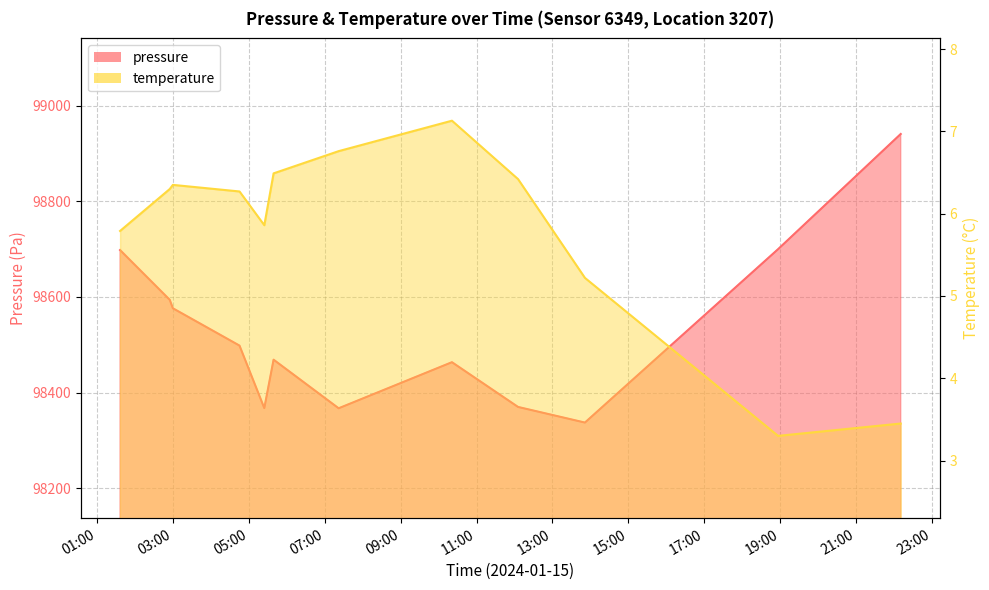

Where does the pressure series first go above 98498?

2024-01-15T01:36:22